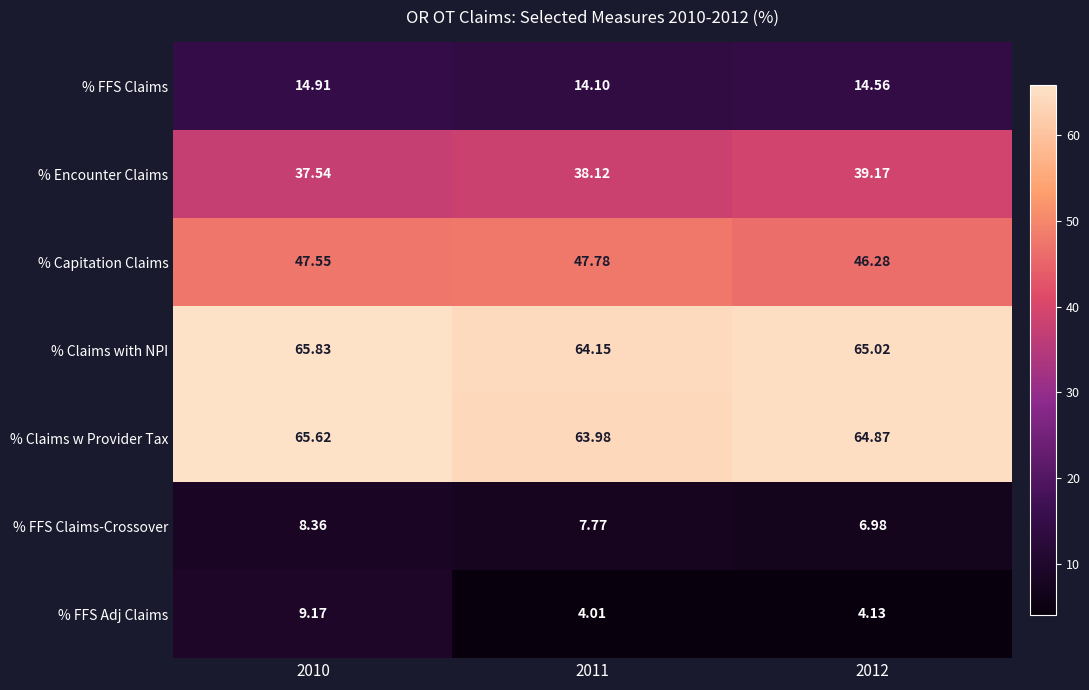

List the series in order of their peak value, lowest first.

% FFS Claims-Crossover, % FFS Adj Claims, % FFS Claims, % Encounter Claims, % Capitation Claims, % Claims w Provider Tax, % Claims with NPI